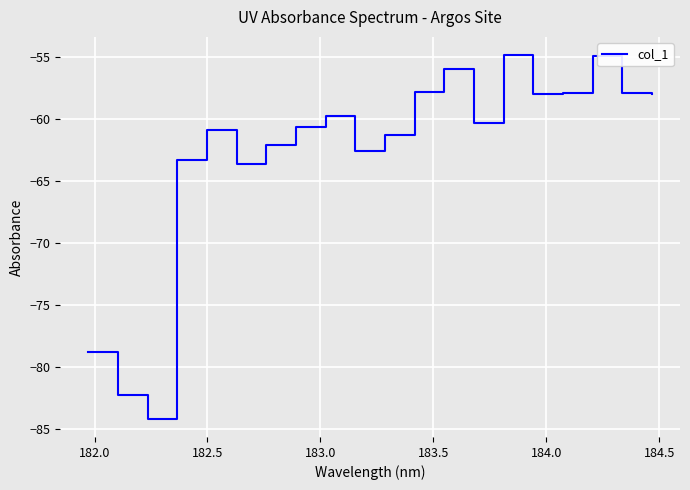

What is the smallest value displayed?

-84.2